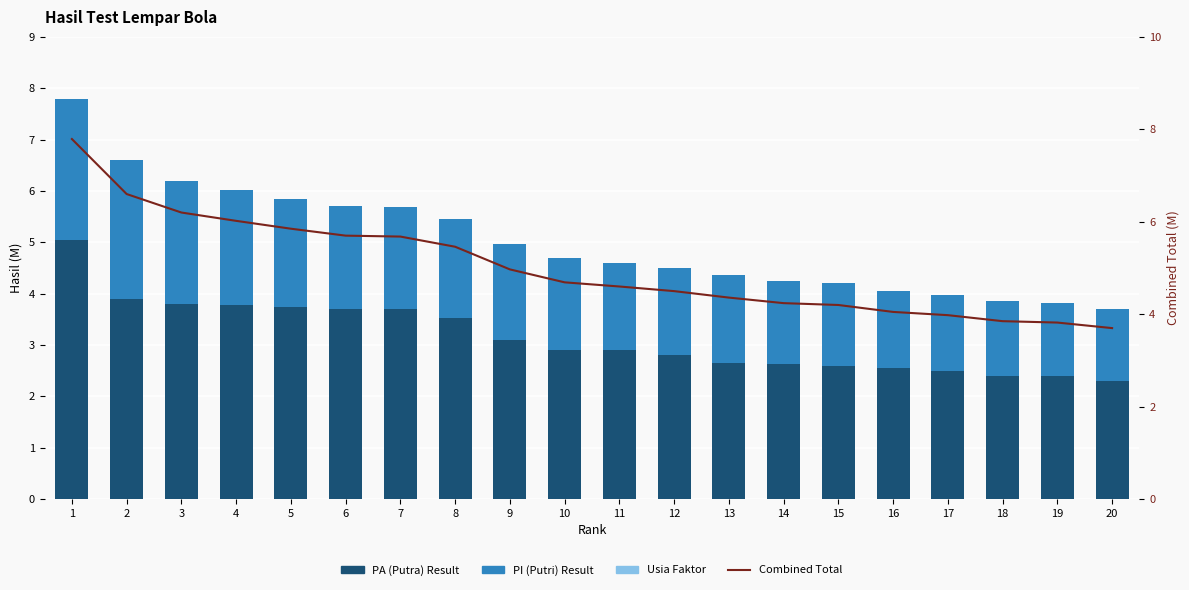

Rank the series at 20 from lowest to highest value.

Usia Faktor, PI (Putri) Result, PA (Putra) Result, Combined Total